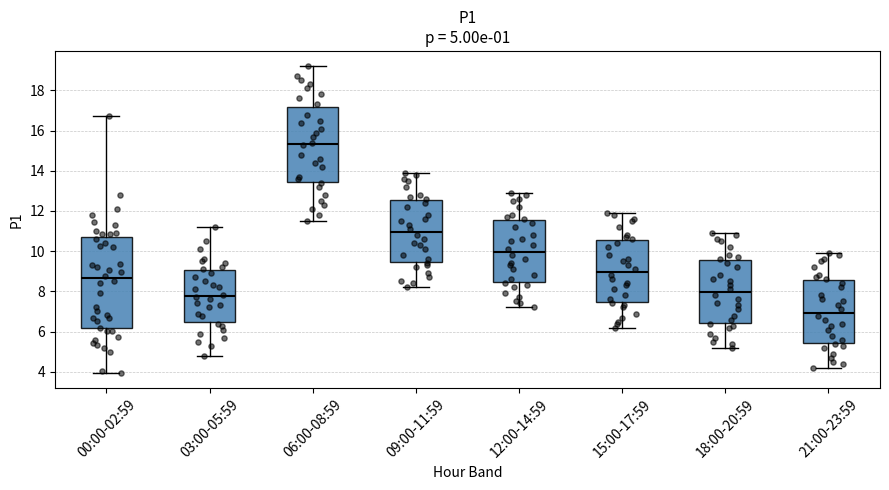

Which box has the highest median line?

06:00-08:59